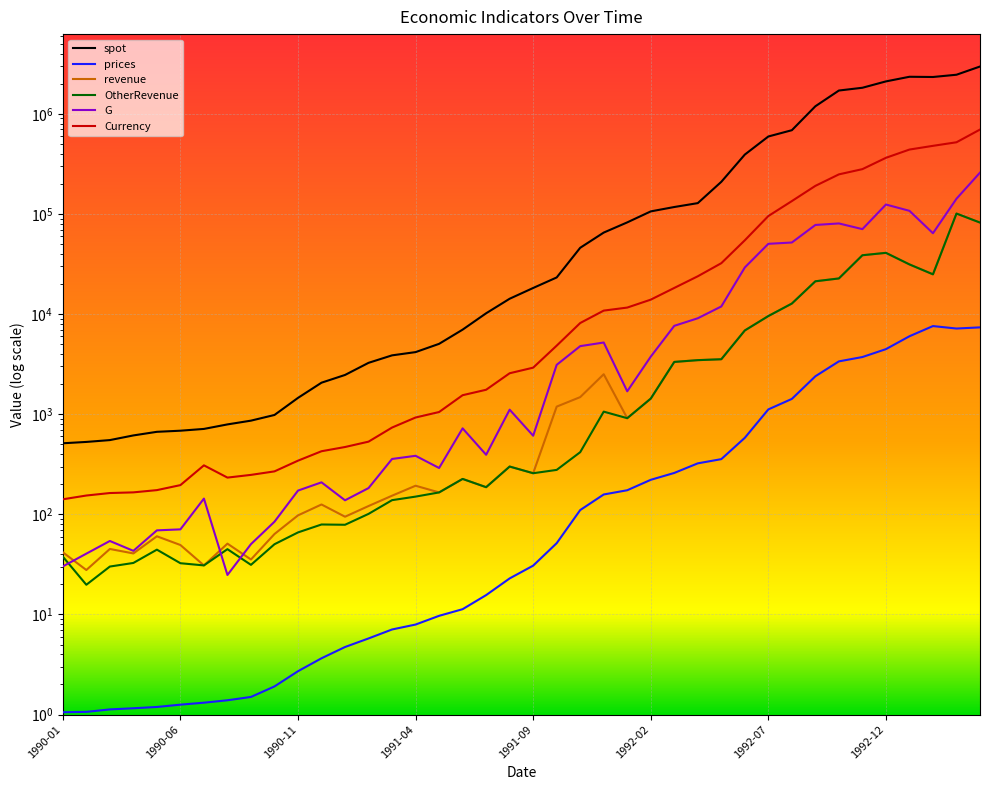

What is the value of the Currency point at the 3rd from the left?

163.3